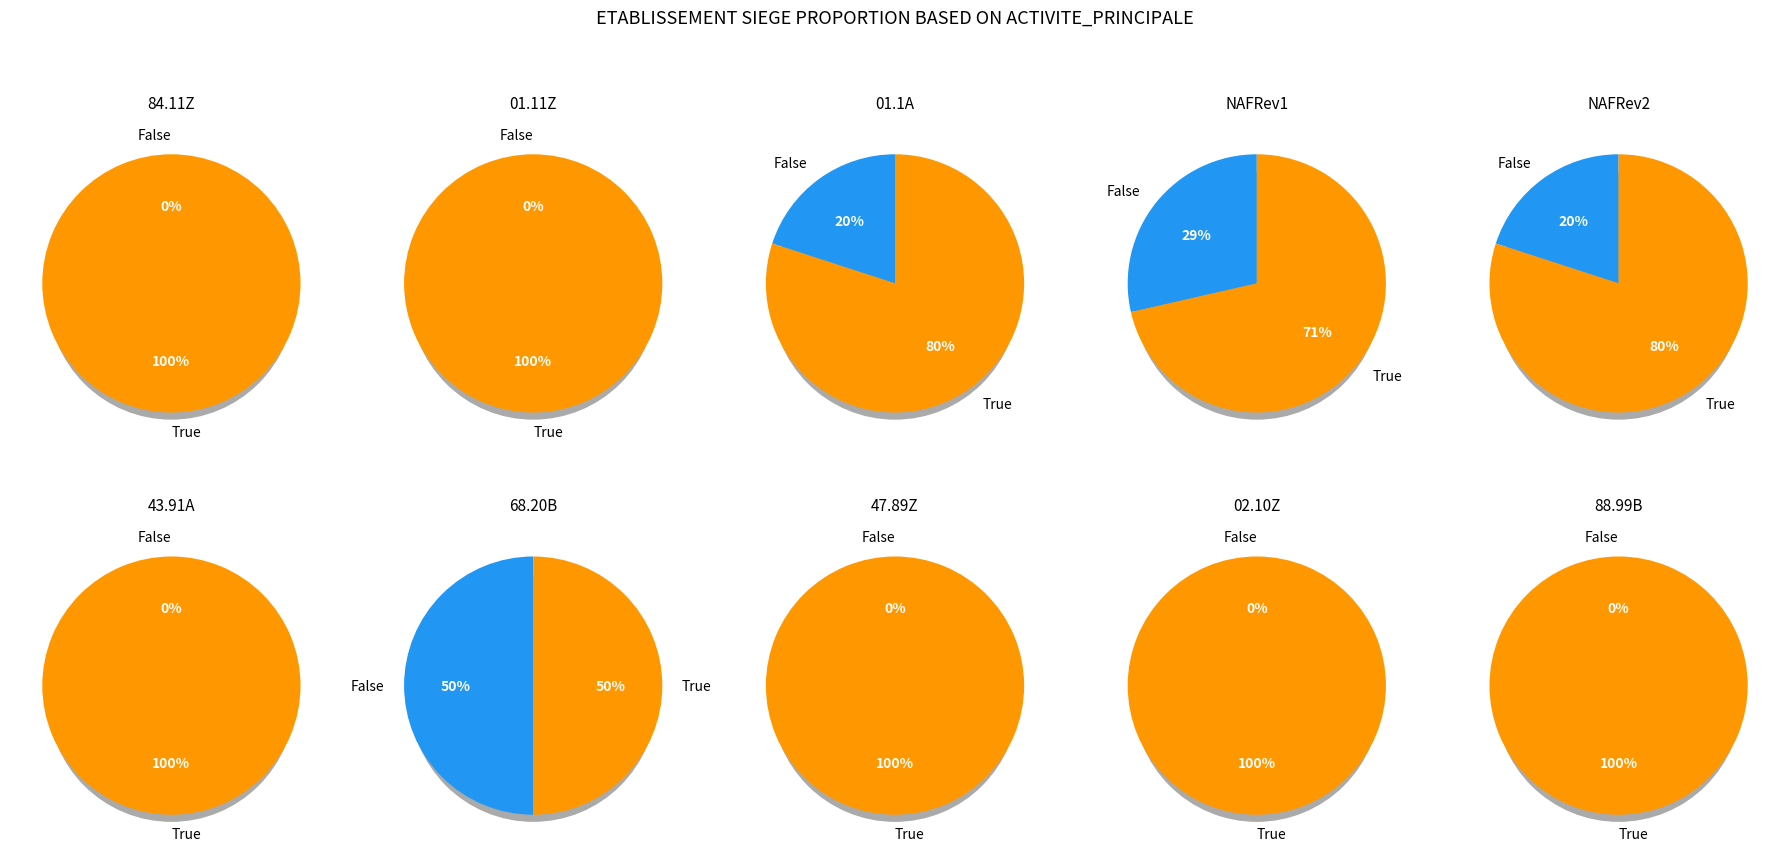

Which series has the largest range (max minus min)?

true